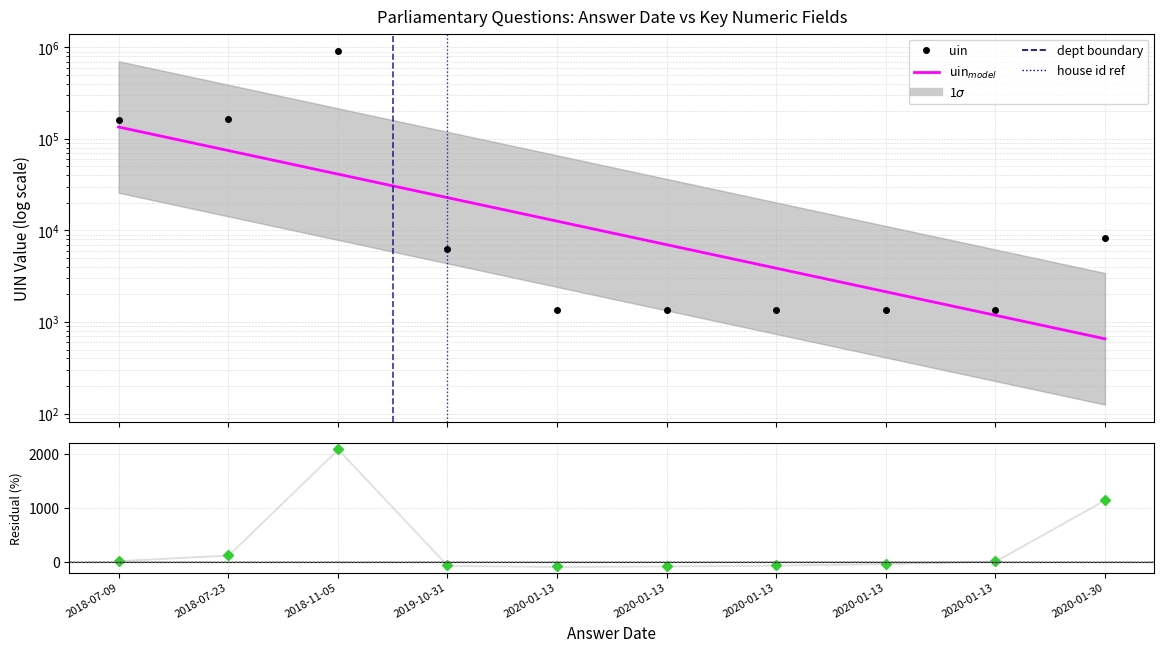

The value of uin$_{model}$ at 2020-01-13 is 2469.9. True or false?

False